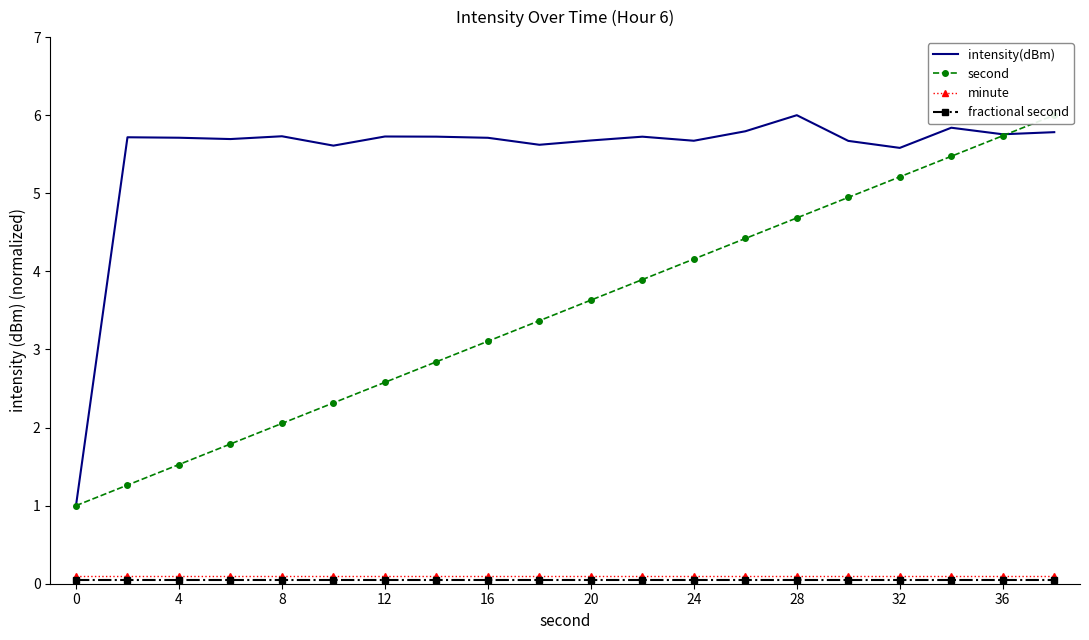

Is this an area chart (filled region under the line)?

No